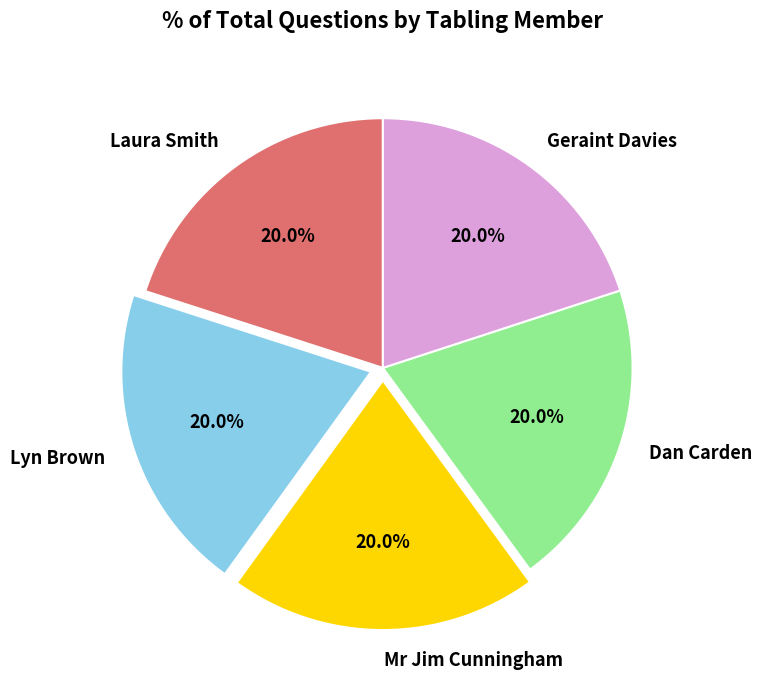

Is there a majority slice in this chart?

No